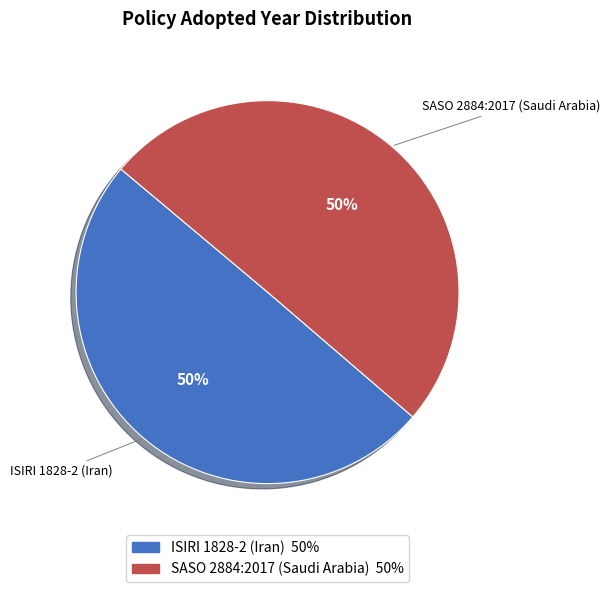

To the nearest percent, what portion does SASO 2884:2017 (Saudi Arabia) represent?

50%